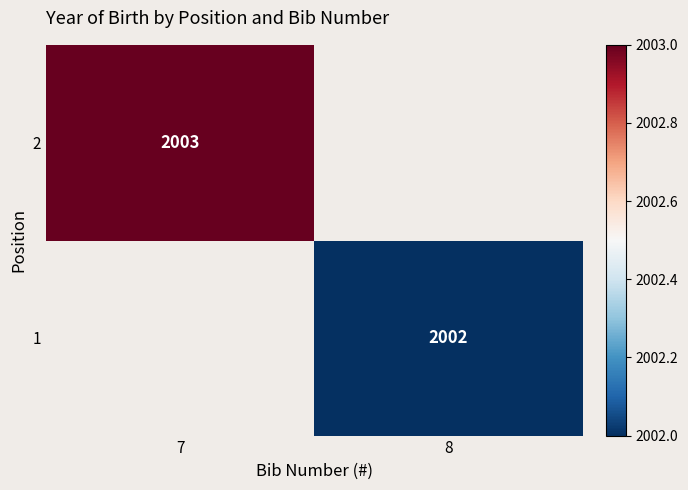

Is it true that 2 equals 2003 at 7?

True